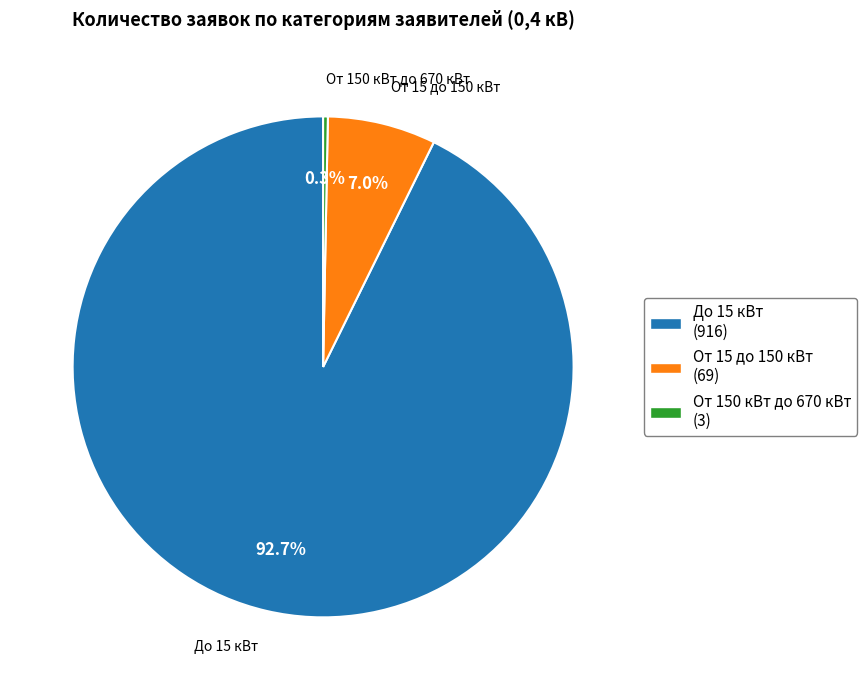

Between От 150 кВт до 670 кВт (3) and От 15 до 150 кВт (69), which is larger?

От 15 до 150 кВт (69)